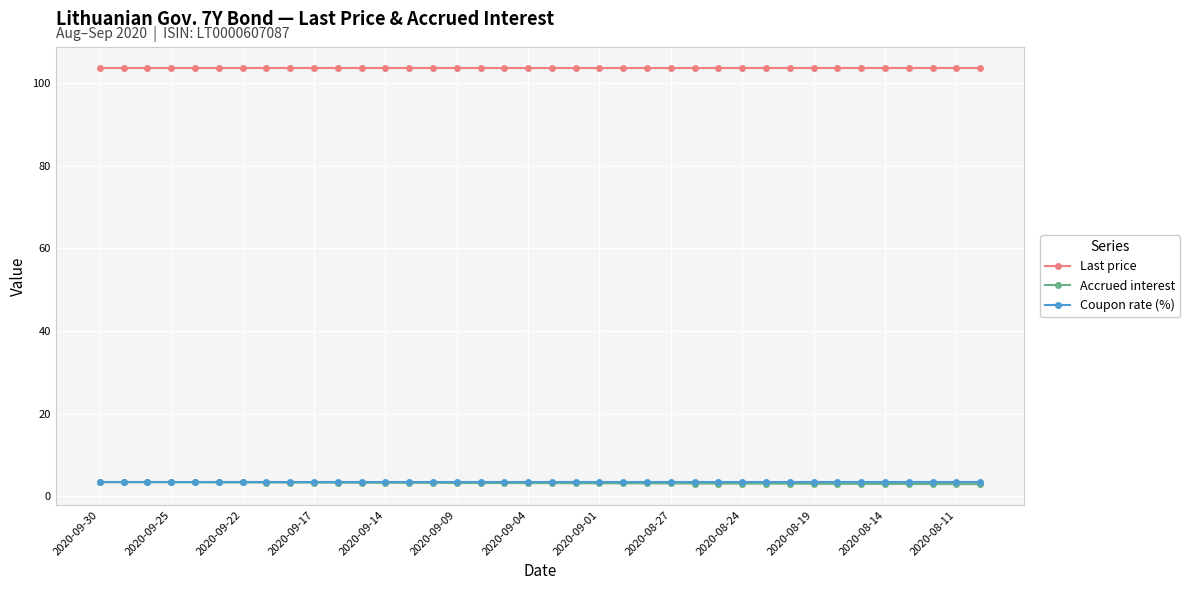

What is the maximum value for Last price?

103.6